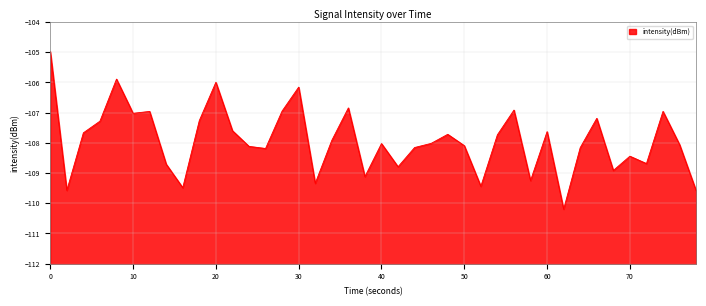

What is the average value?

-107.9